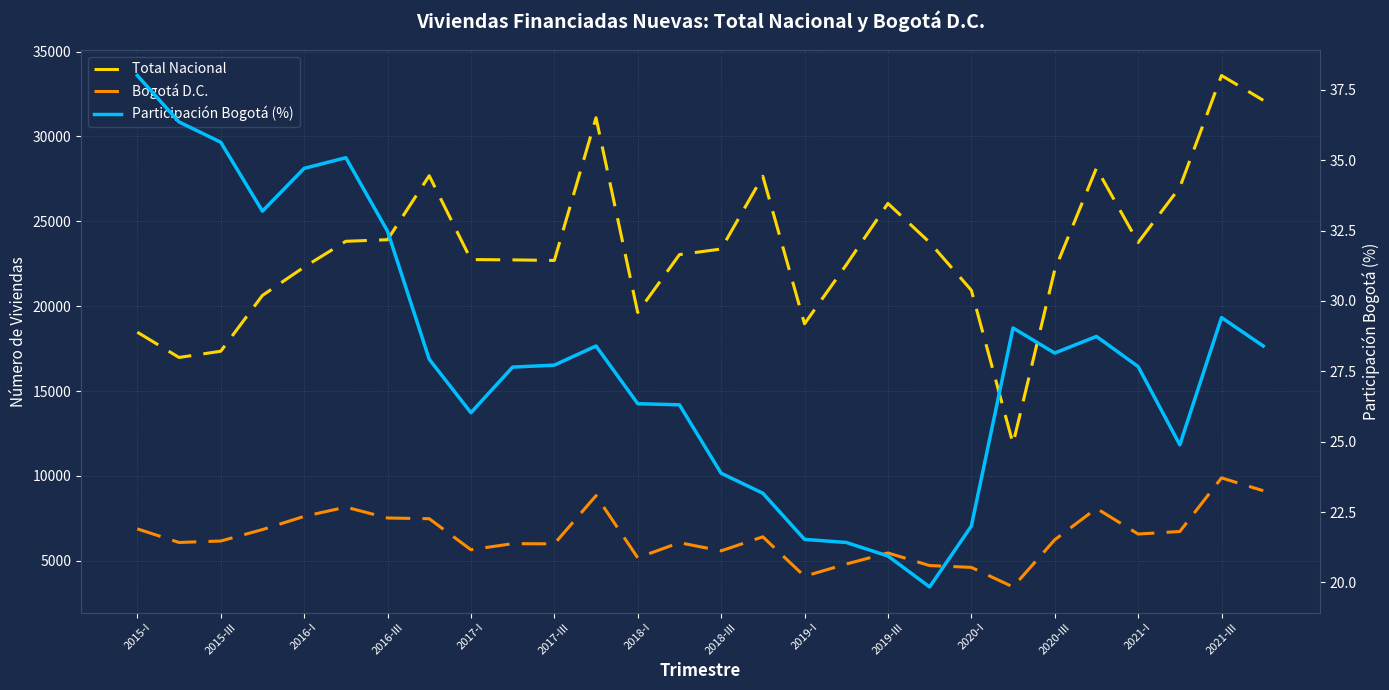

Which series changed the most between 17 and 18?

Total Nacional